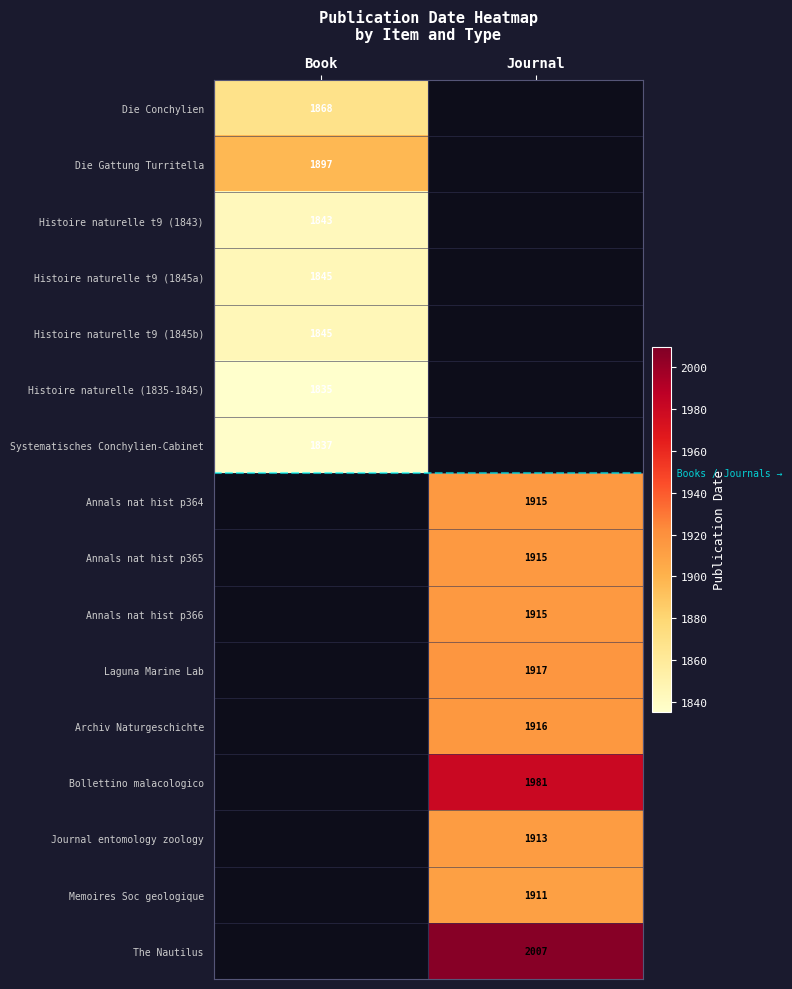

Count the number of data series in this chart.

16